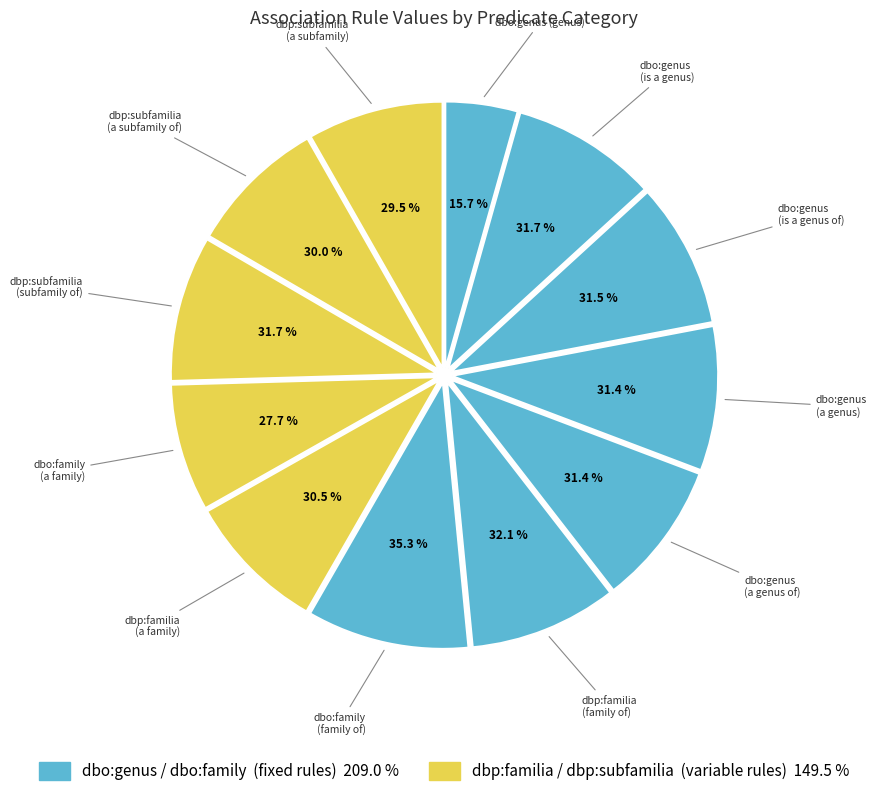

To the nearest percent, what percentage of the pie is dbo:genus (a genus of)?

9%